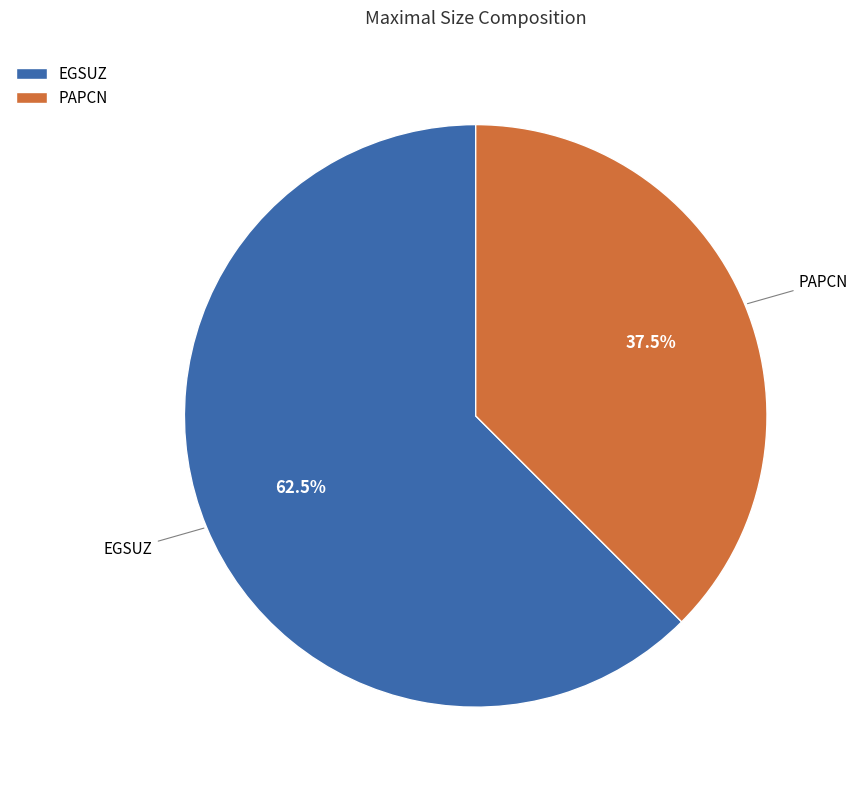

Is there a majority slice in this chart?

Yes